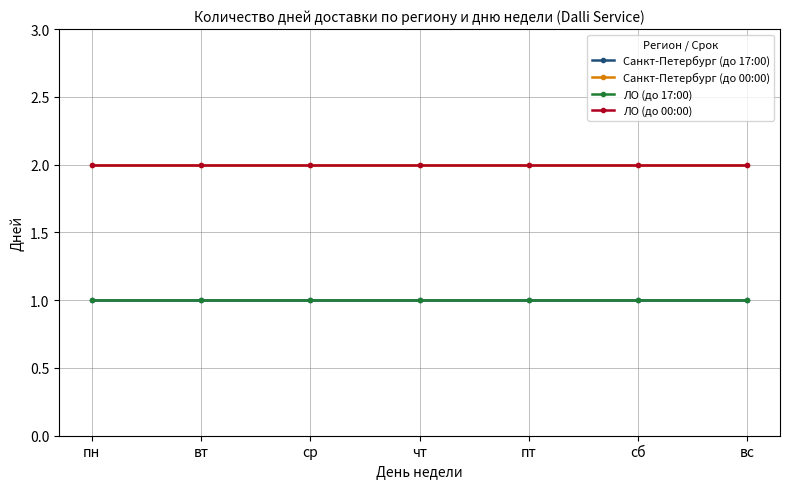

Reading left to right, list all the values displayed in this chart.

Санкт-Петербург (до 17:00): пн=1	вт=1	ср=1	чт=1	пт=1	сб=1	вс=1
Санкт-Петербург (до 00:00): пн=2	вт=2	ср=2	чт=2	пт=2	сб=2	вс=2
ЛО (до 17:00): пн=1	вт=1	ср=1	чт=1	пт=1	сб=1	вс=1
ЛО (до 00:00): пн=2	вт=2	ср=2	чт=2	пт=2	сб=2	вс=2